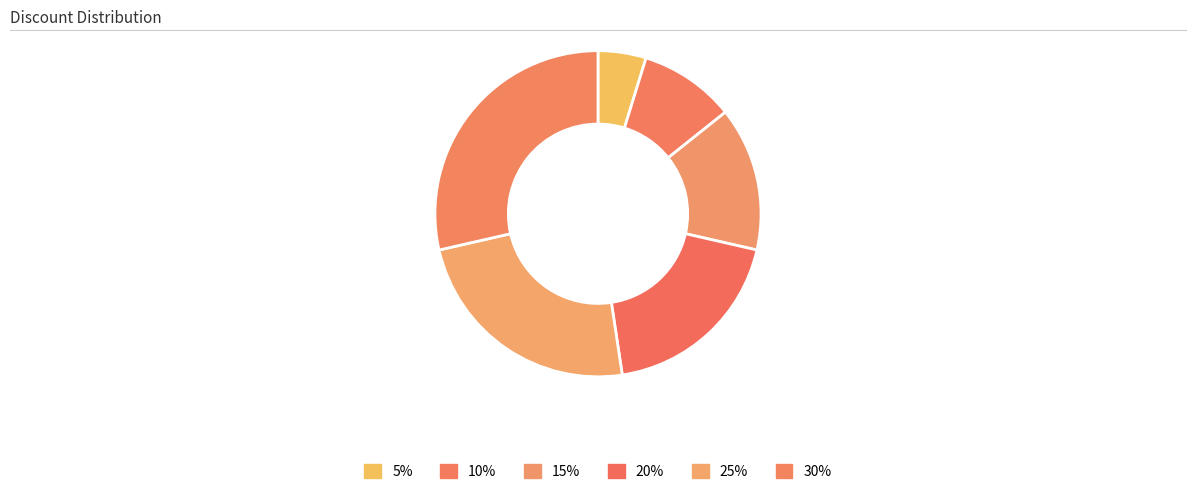

How many slices are in this pie chart?

6